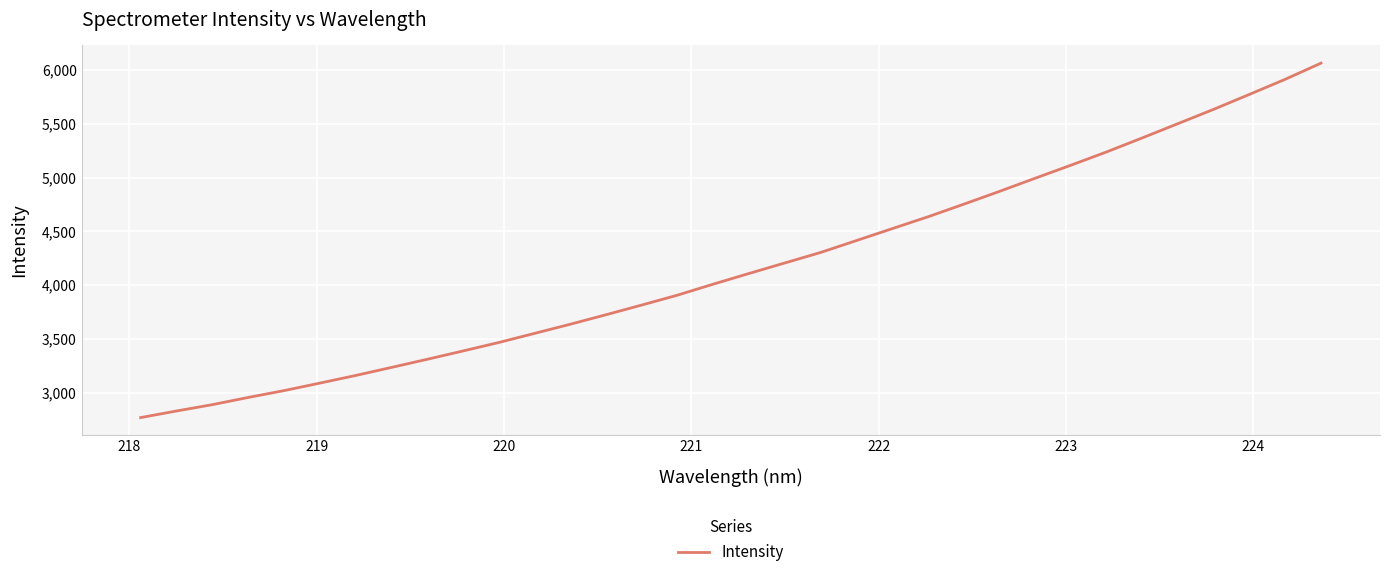

What is the greatest value displayed?

6064.2